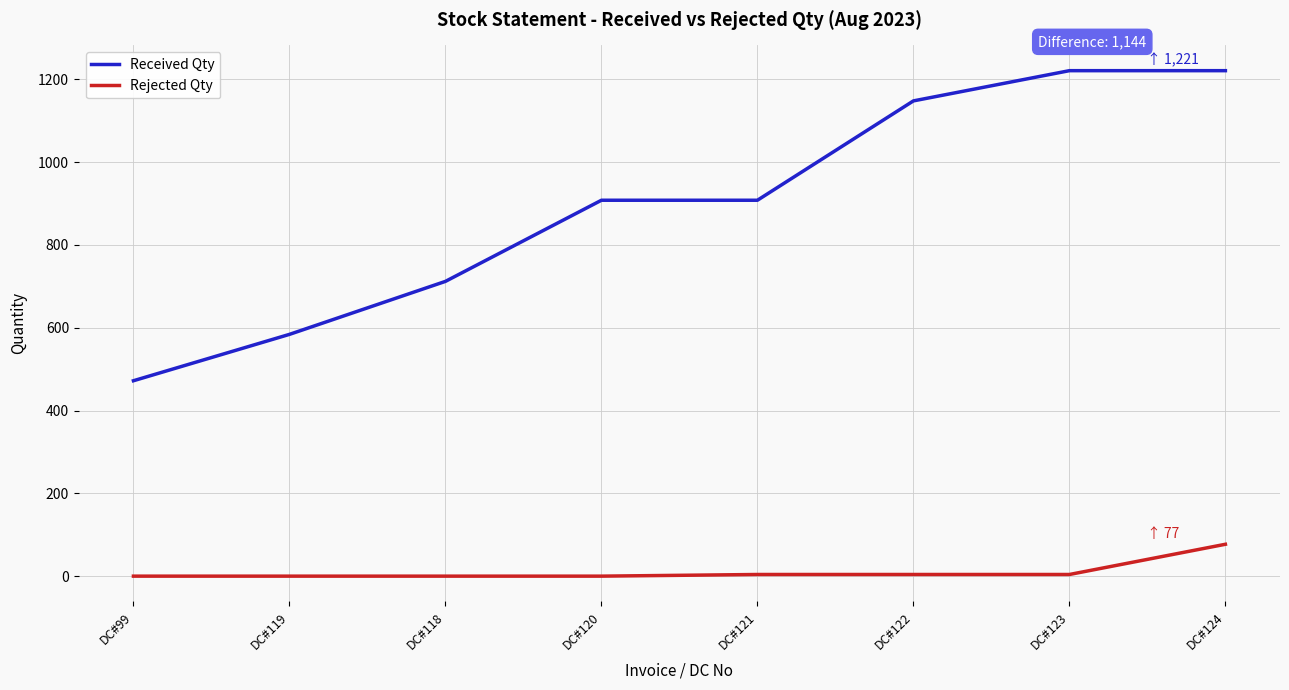

Rank the series by their maximum value, from lowest to highest.

Rejected Qty, Received Qty